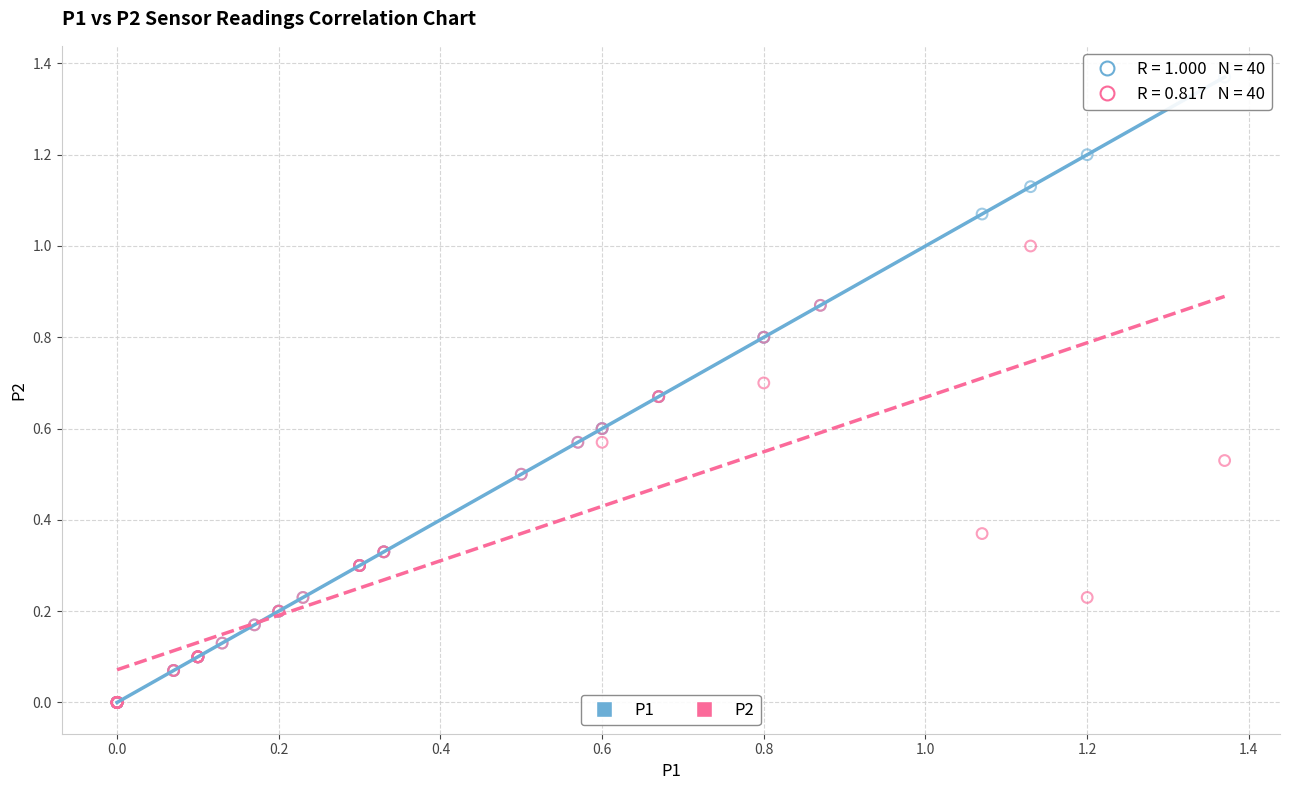

What are all the series names shown in the legend?

P1, P2